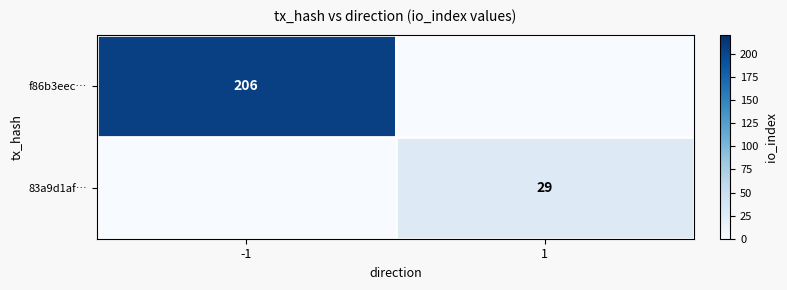

Is the value of f86b3eec… at -1 greater than the value of 83a9d1af… at 1?

Yes